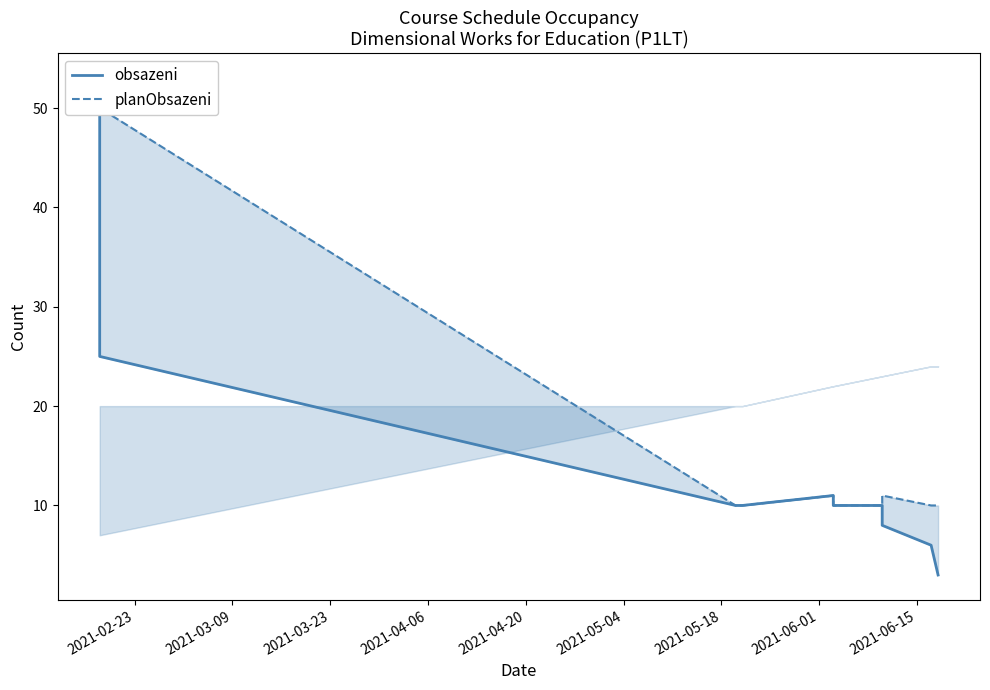

Is the value of planObsazeni at 2021-05-18 greater than the value of obsazeni at 2021-06-01?

Yes